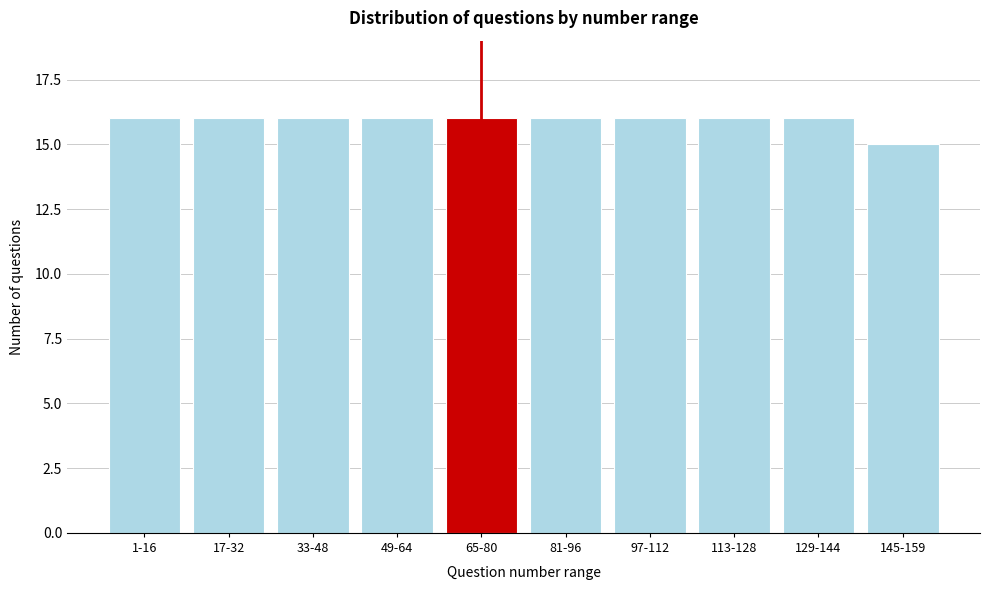

Reading right to left, list all the values displayed in this chart.

15	16	16	16	16	16	16	16	16	16